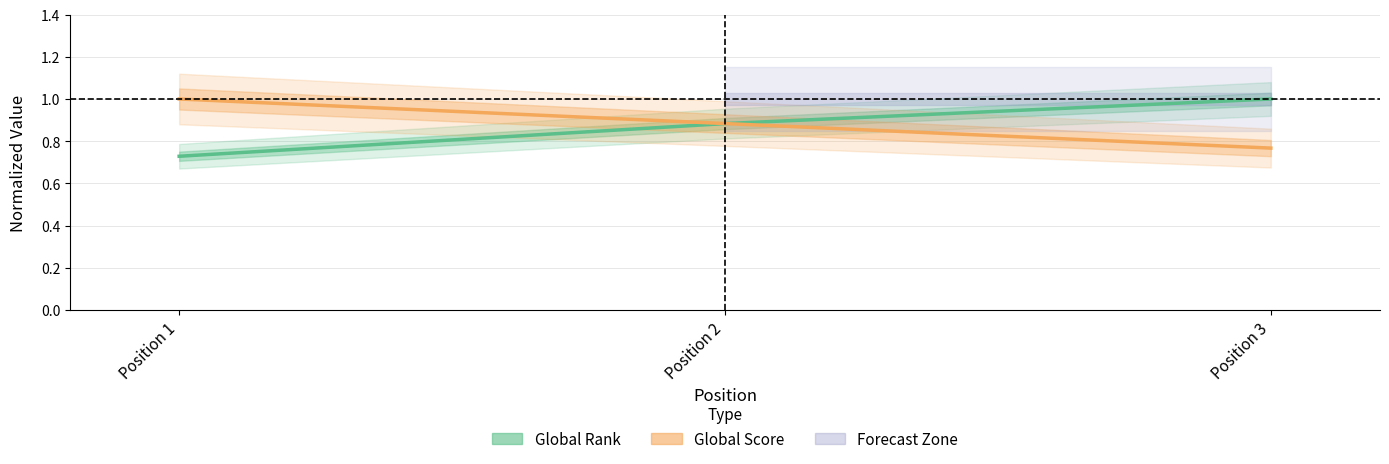

Reading left to right, what are all the values shown in this chart?

Global Rank: 0.7	0.9	1.0
Global Score: 1.0	0.9	0.8